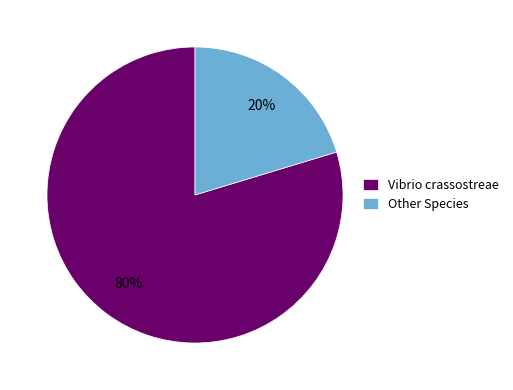

How many slices are in this pie chart?

2